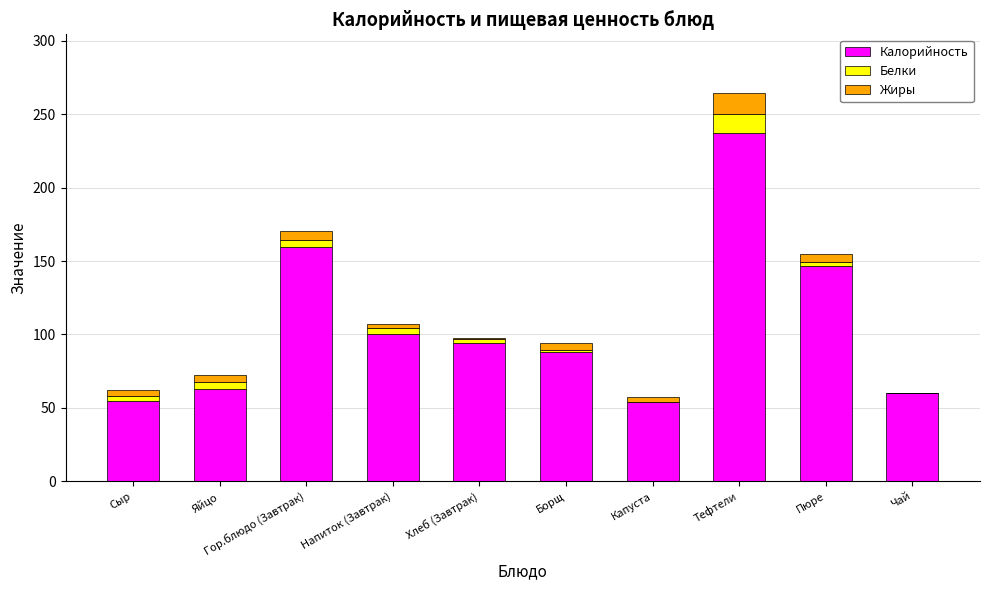

What is the maximum value for Калорийность?

237.0